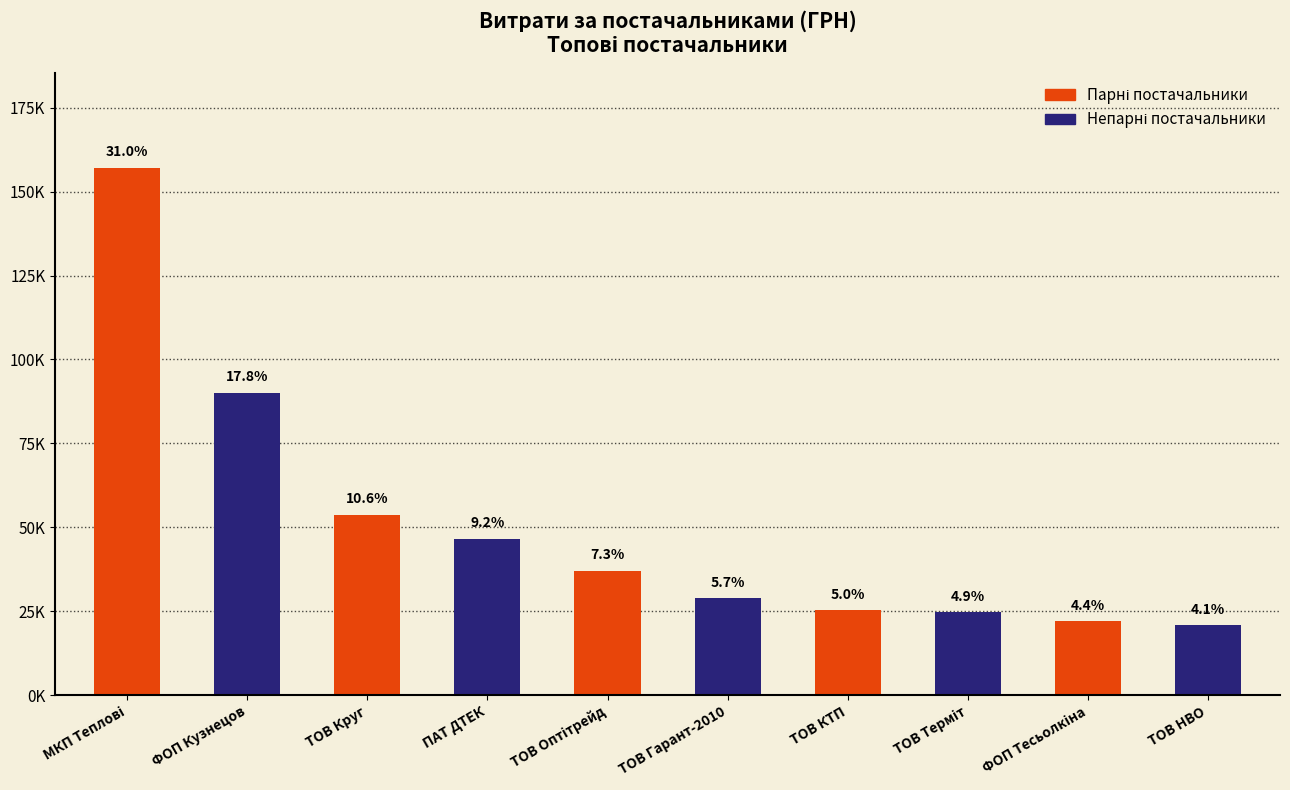

Are the bars horizontal?

No